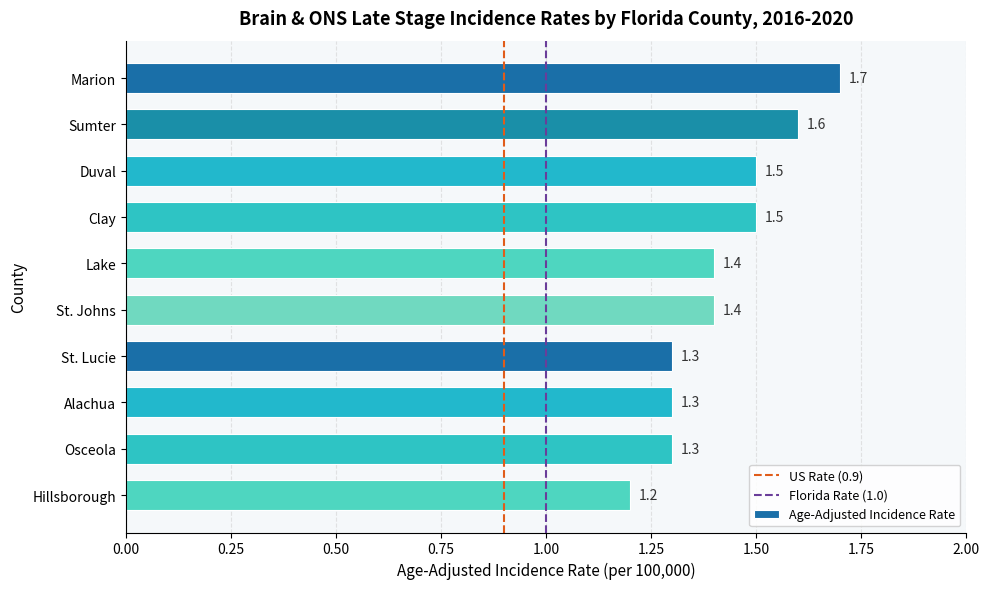

What is the value of the 10th bar from the top?

1.2